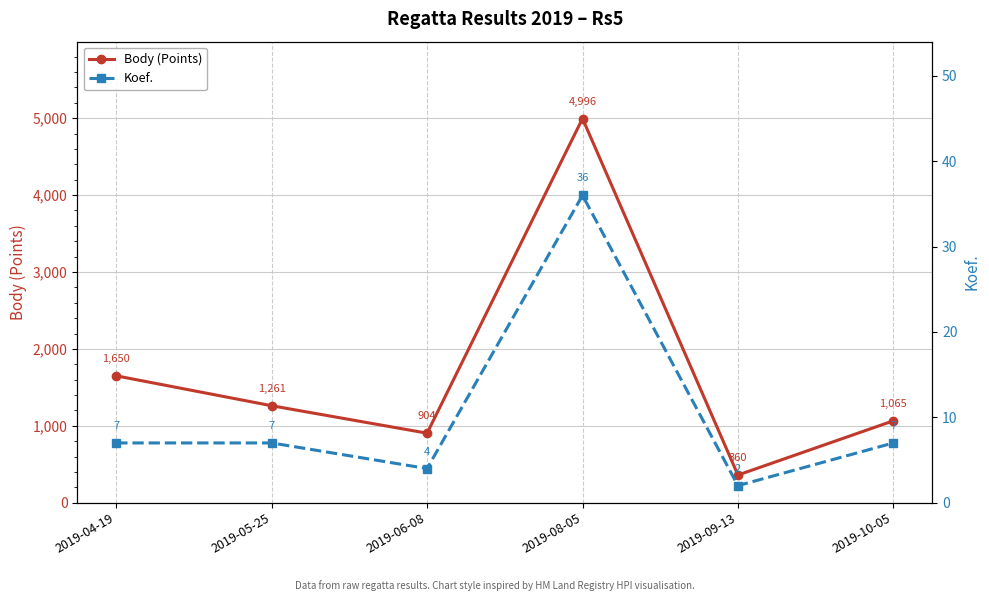

What is the label of the 4th point from the left?

2019-08-05